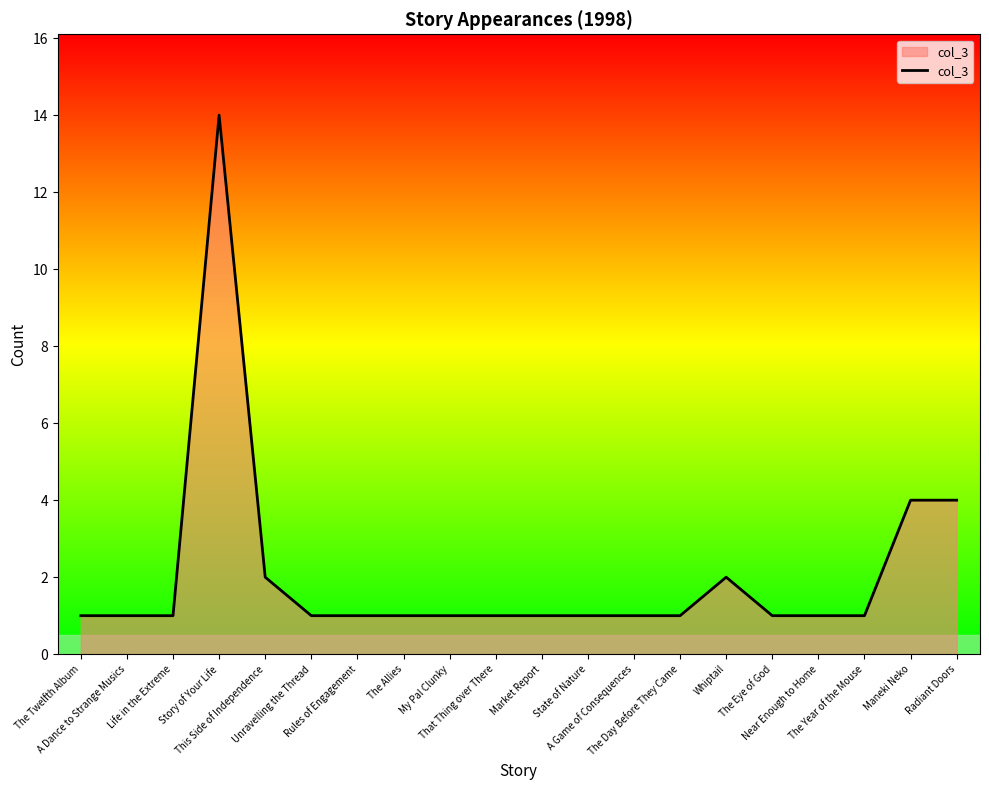

Reading right to left, transcribe all the data shown in this chart.

Radiant Doors=4	Maneki Neko=4	The Year of the Mouse=1	Near Enough to Home=1	The Eye of God=1	Whiptail=2	The Day Before They Came=1	A Game of Consequences=1	State of Nature=1	Market Report=1	That Thing over There=1	My Pal Clunky=1	The Allies=1	Rules of Engagement=1	Unravelling the Thread=1	This Side of Independence=2	Story of Your Life=14	Life in the Extreme=1	A Dance to Strange Musics=1	The Twelfth Album=1